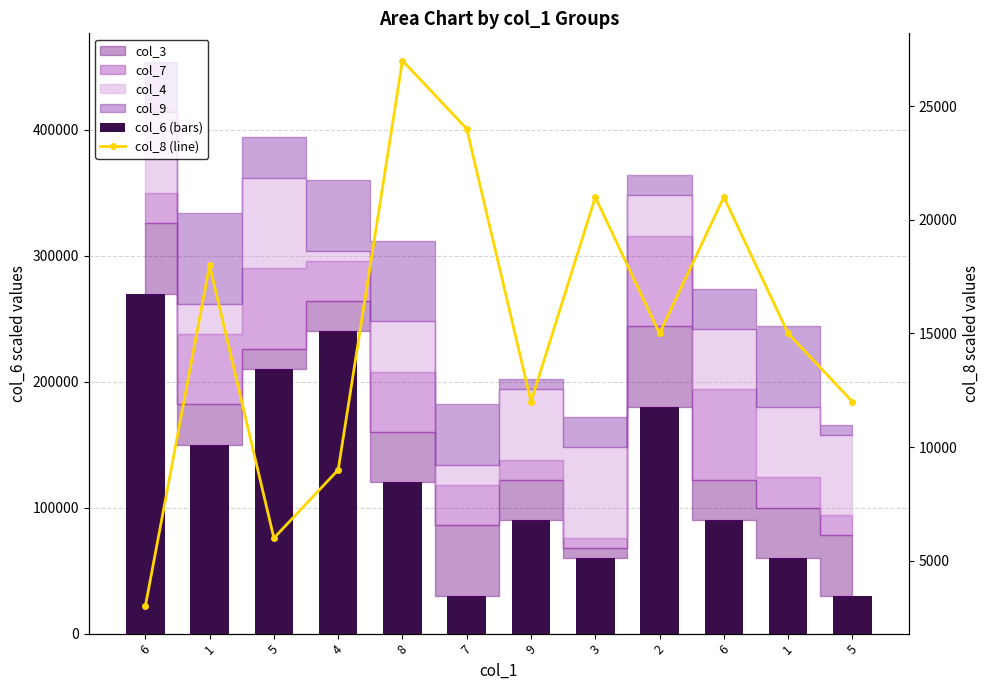

What is the label of the 9th bar from the right?

4